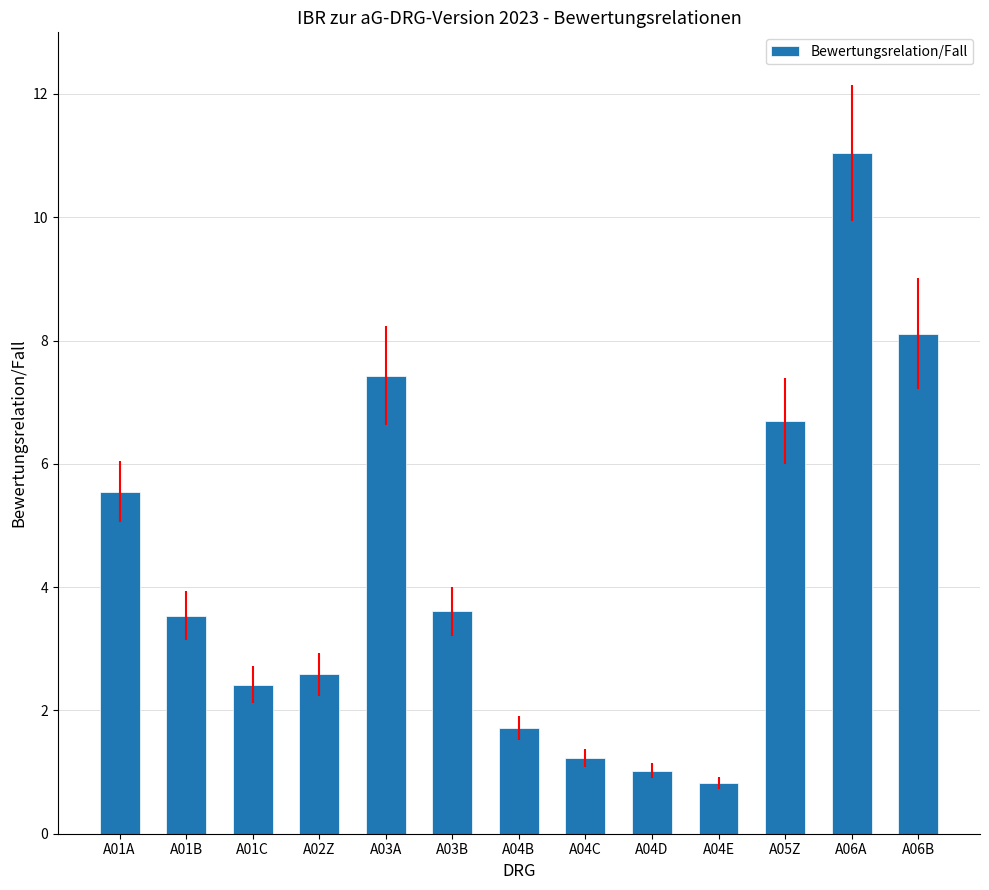

Does the chart contain stacked bars?

No